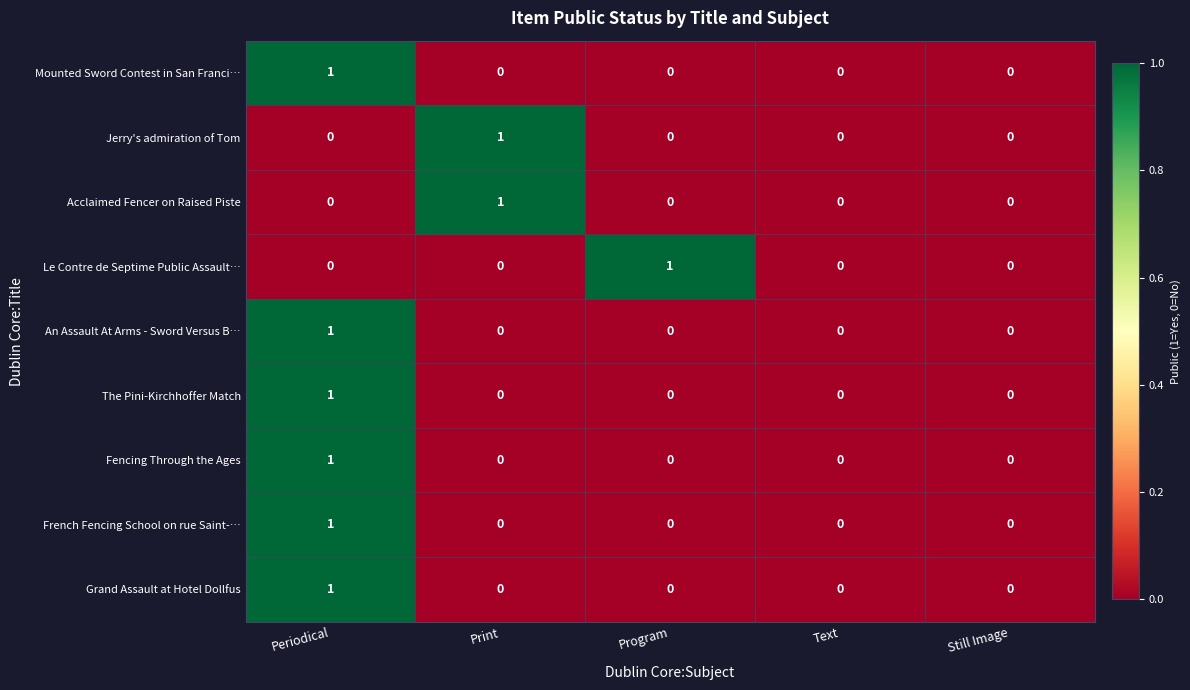

The value of Fencing Through the Ages at Periodical is 1. True or false?

True